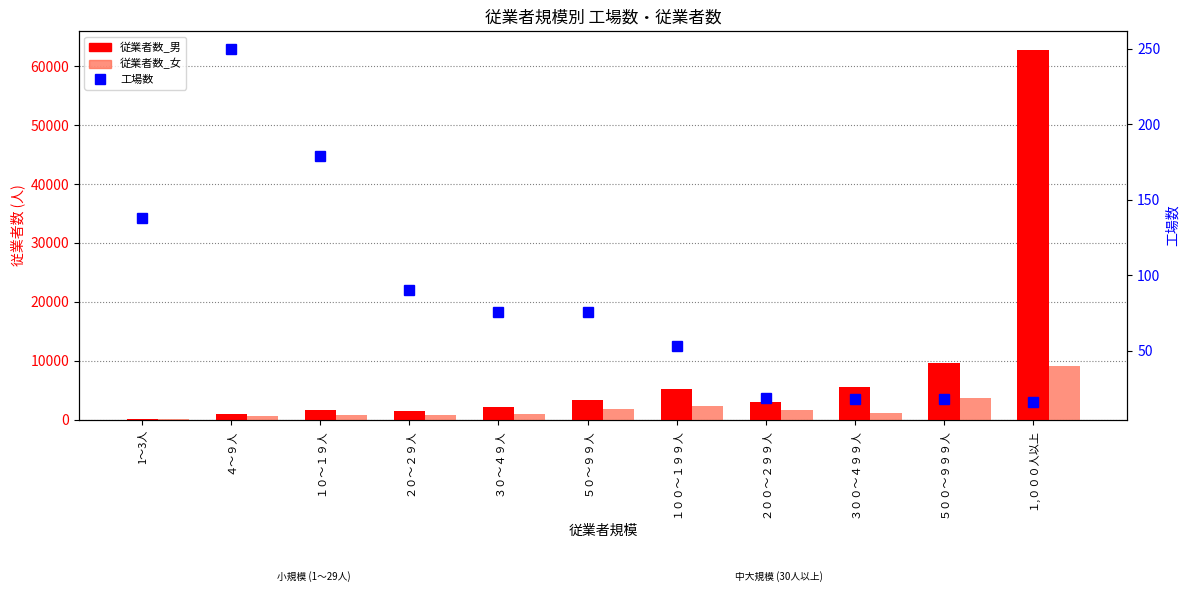

List the labels in order of 従業者数_男 value, smallest first.

1～3人, ４～９人, ２０～２９人, １０～１９人, ３０～４９人, ２００～２９９人, ５０～９９人, １００～１９９人, ３００～４９９人, ５００～９９９人, １,０００人以上